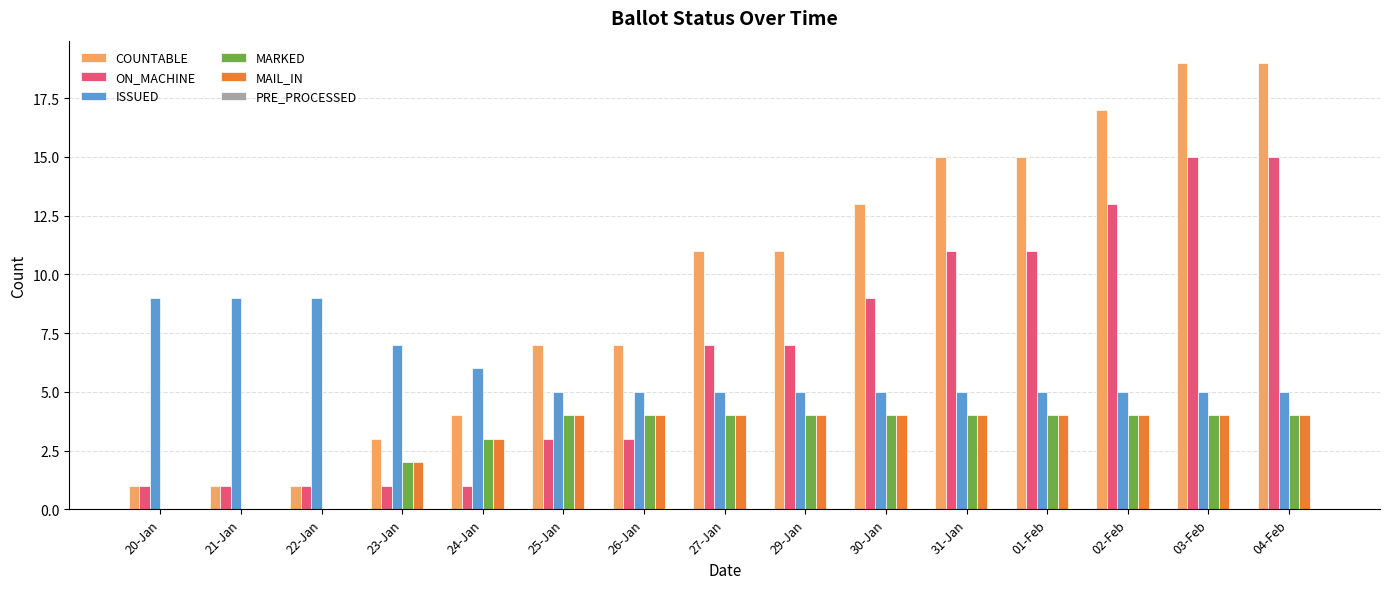

What is the highest value of the ISSUED series?

9